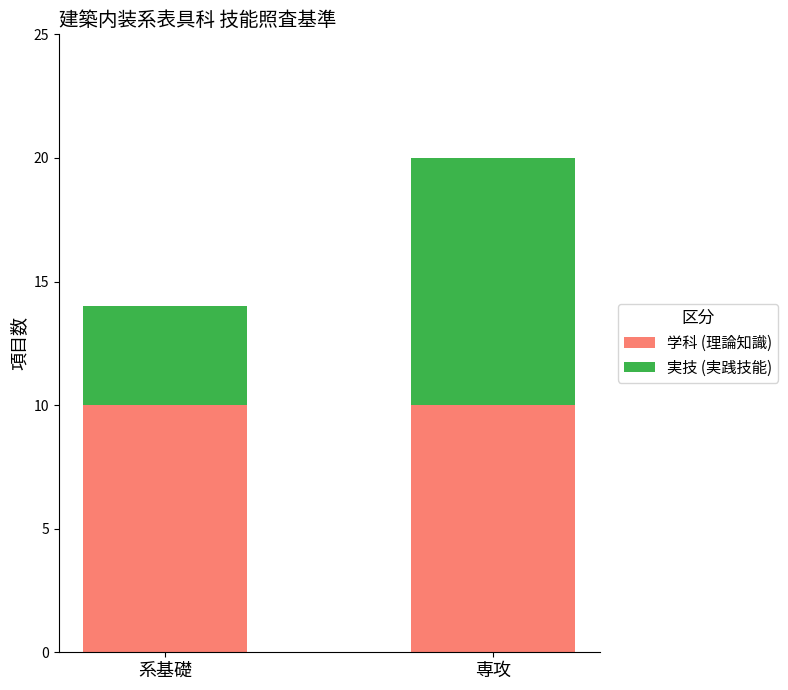

Reading left to right, list the values for the 学科 (理論知識) series.

10	10